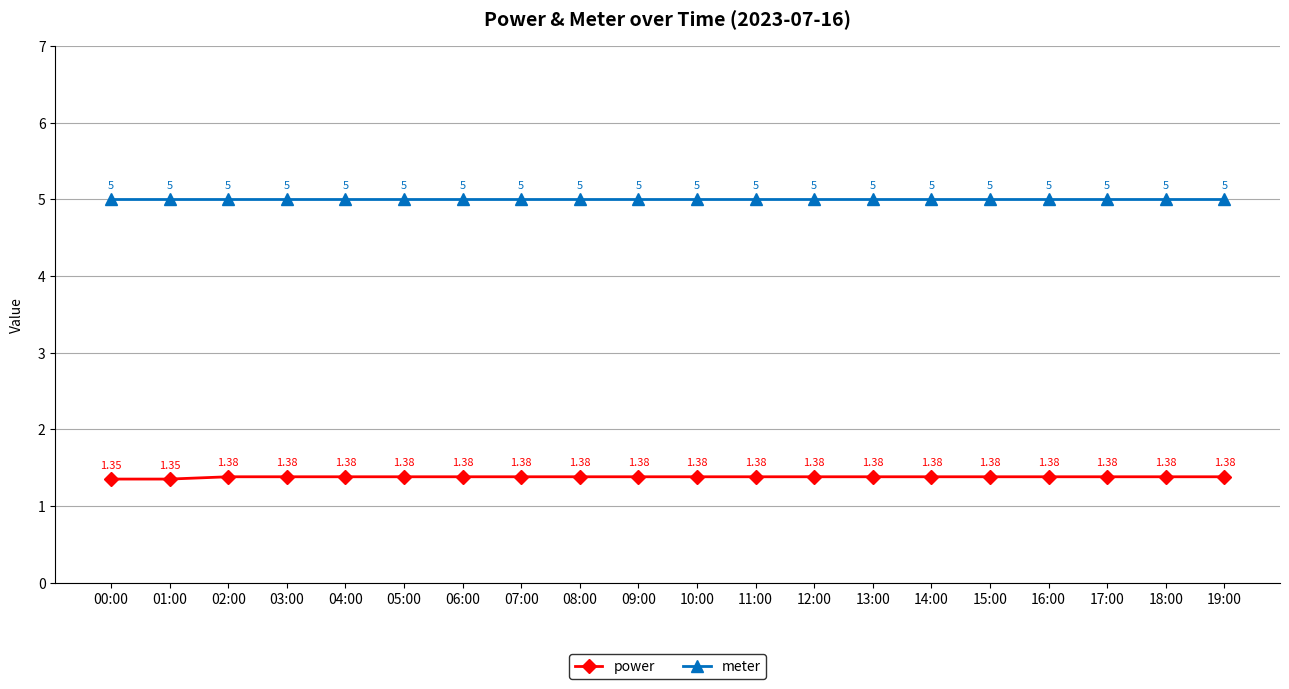

Is this an area chart (filled region under the line)?

No